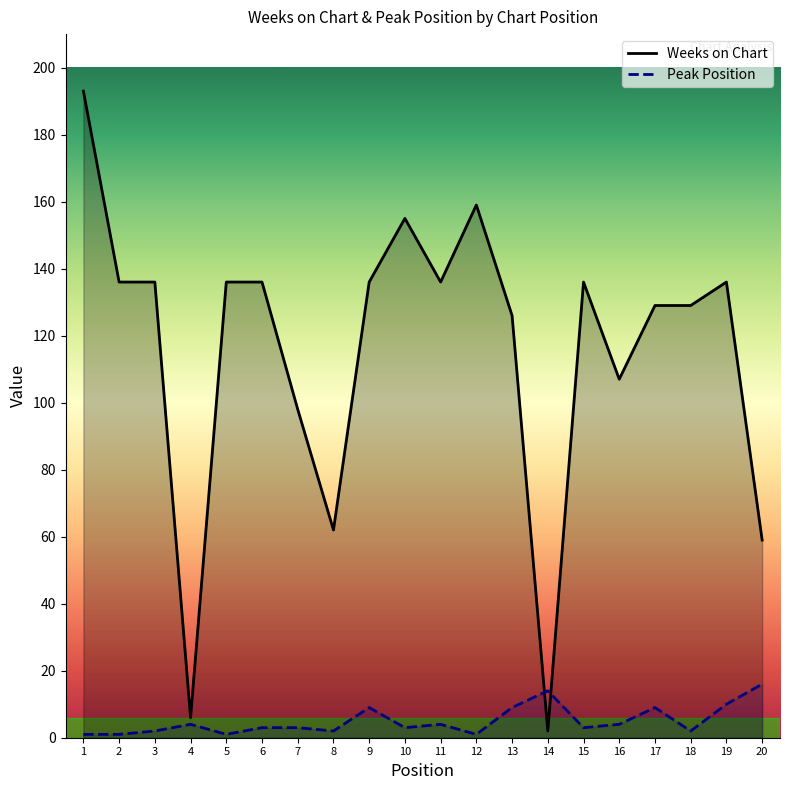

Rank the series at 15 from highest to lowest value.

Weeks on Chart, Peak Position